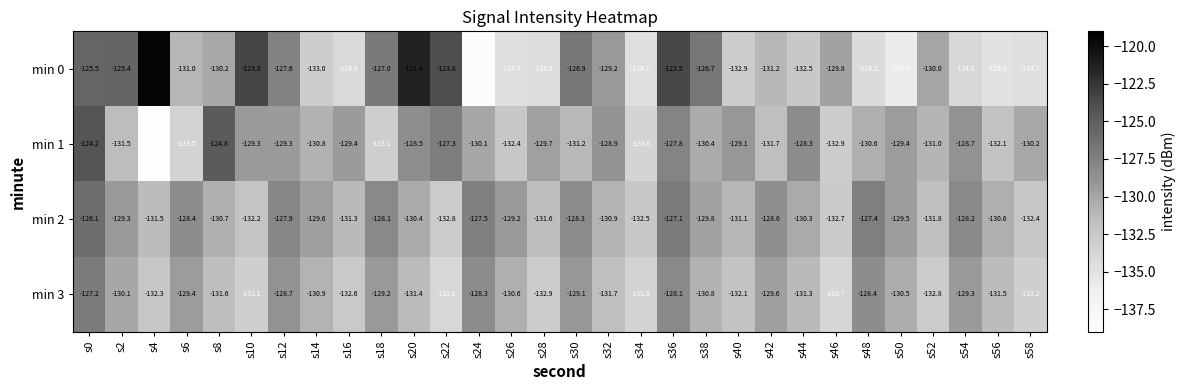

The value of min 2 at s38 is -66.4. True or false?

False